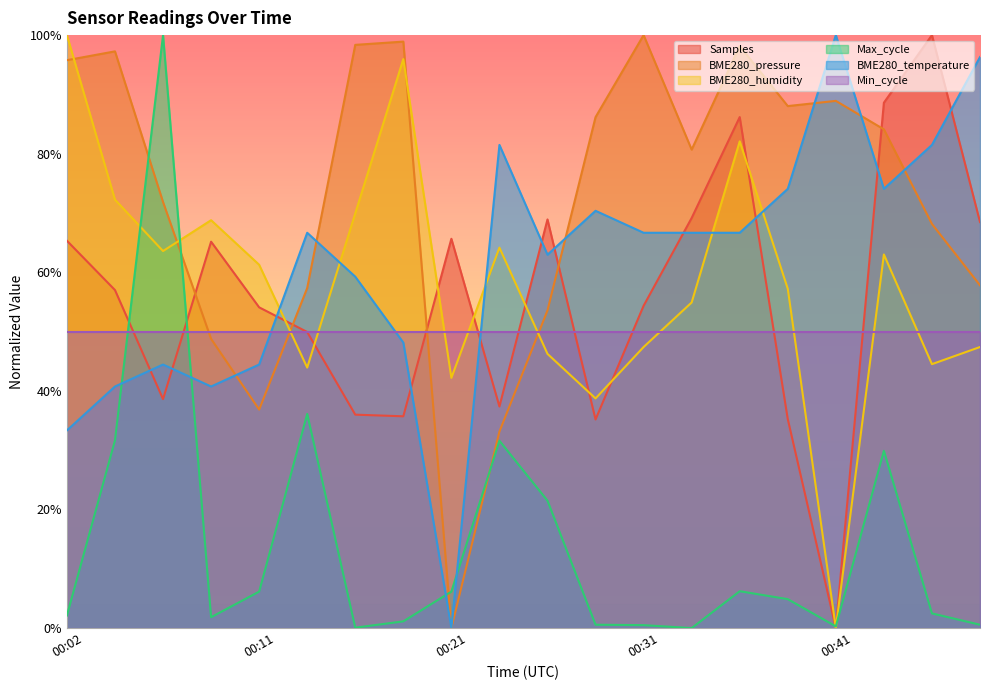

What are all the series names shown in the legend?

Samples, BME280_pressure, BME280_humidity, Max_cycle, BME280_temperature, Min_cycle